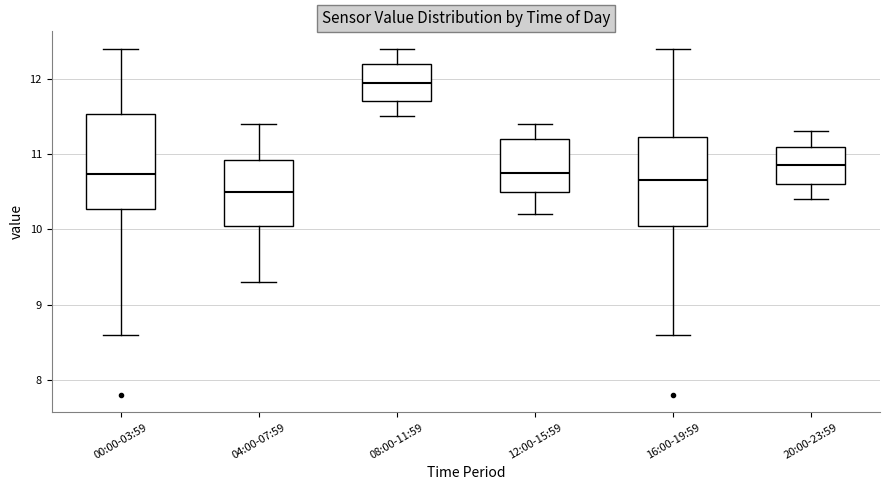

Reading left to right, transcribe this box plot: for each box, give where its median line is, the range the box spans, and where its two whiskers end, as read against the y-axis. The values are not printed on the chart, so give them approximately, as read against the axis.

00:00-03:59: median 10.7, box 10.3 to 11.5, whiskers 8.6 to 12.4
04:00-07:59: median 10.5, box 10.1 to 10.9, whiskers 9.3 to 11.4
08:00-11:59: median 12.0, box 11.7 to 12.2, whiskers 11.5 to 12.4
12:00-15:59: median 10.8, box 10.5 to 11.2, whiskers 10.2 to 11.4
16:00-19:59: median 10.7, box 10.0 to 11.2, whiskers 8.6 to 12.4
20:00-23:59: median 10.9, box 10.6 to 11.1, whiskers 10.4 to 11.3